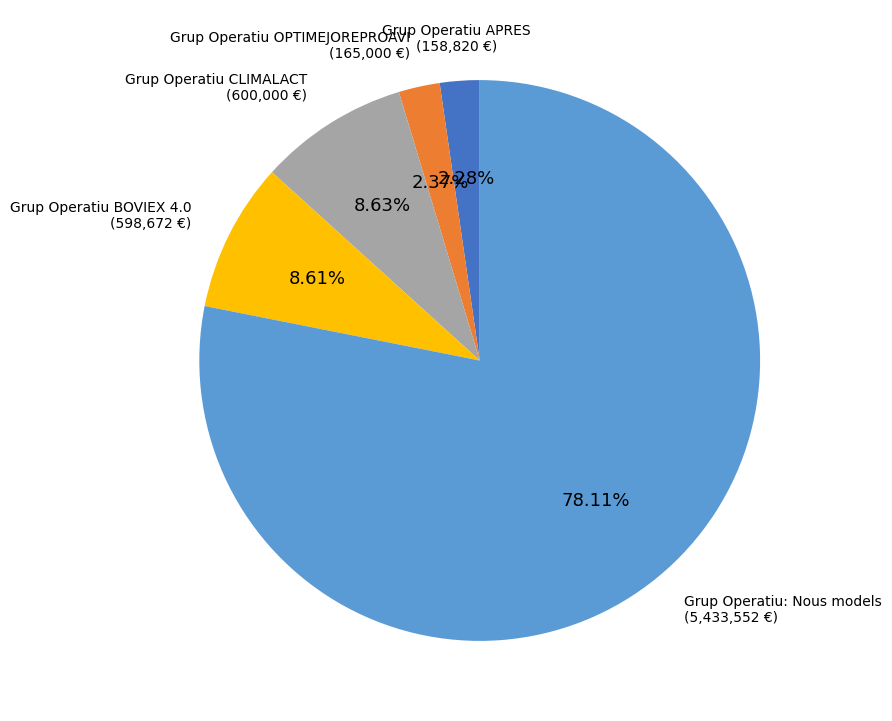

Does any single category account for the majority?

Yes